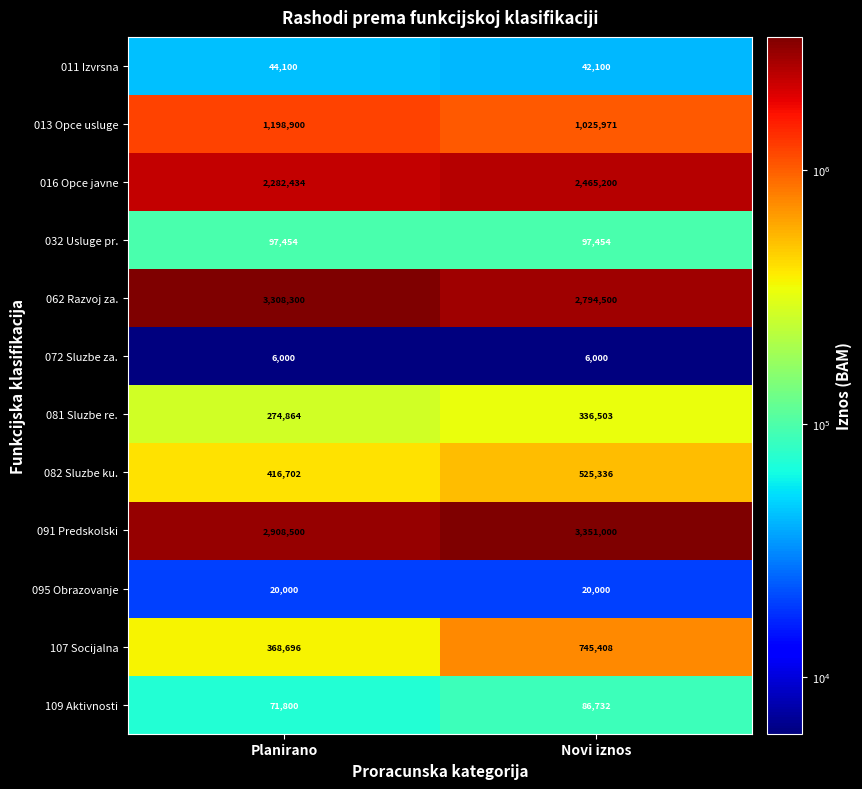

What is the smallest value displayed?

6000